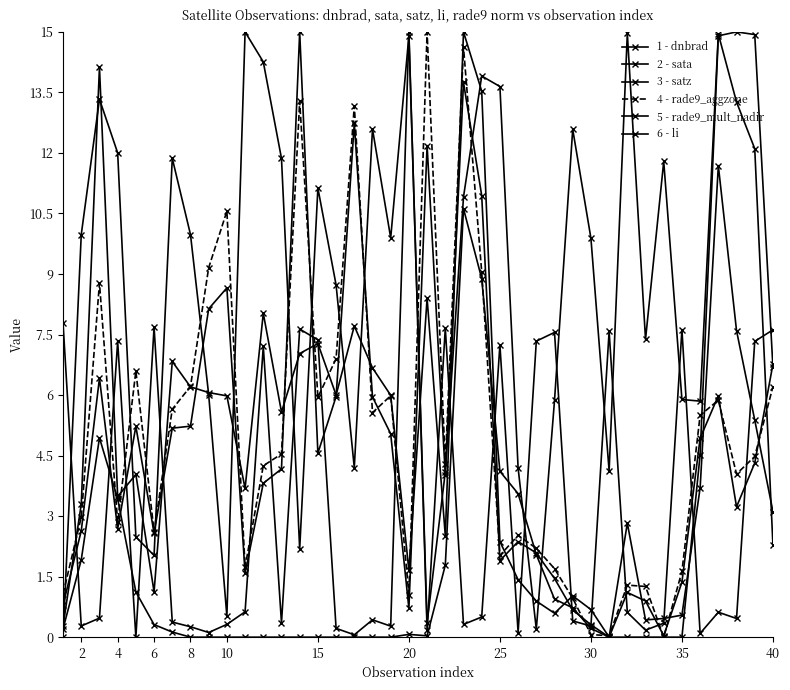

At how many categories does at least one series exceed 11?

21